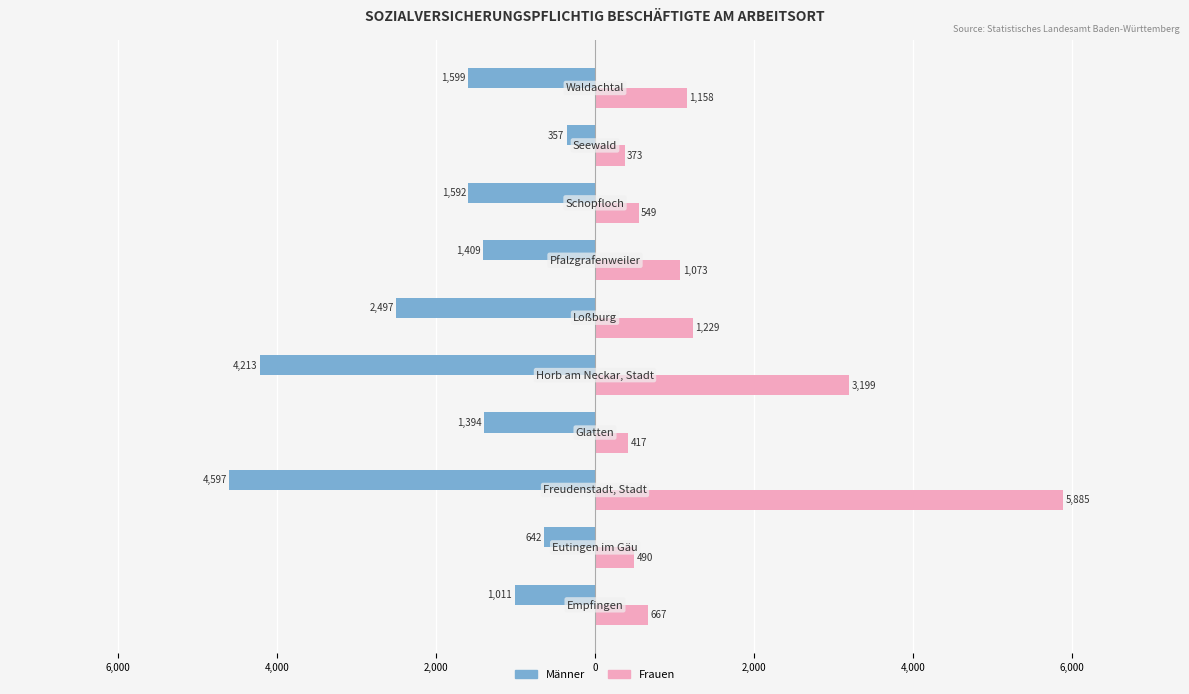

What are all the series names shown in the legend?

Männer, Frauen